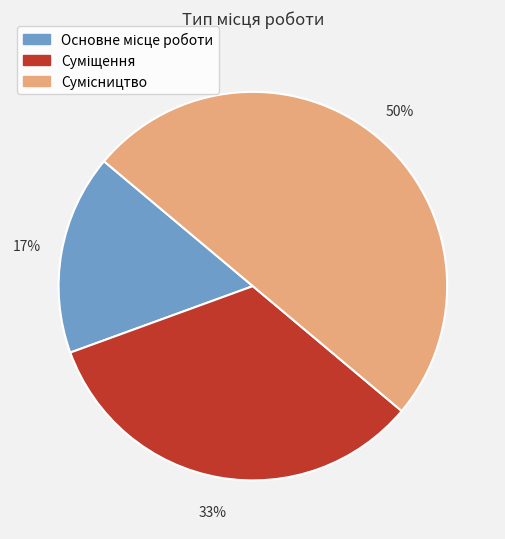

To the nearest percent, what is the difference between the largest and smallest slice percentages?

33%